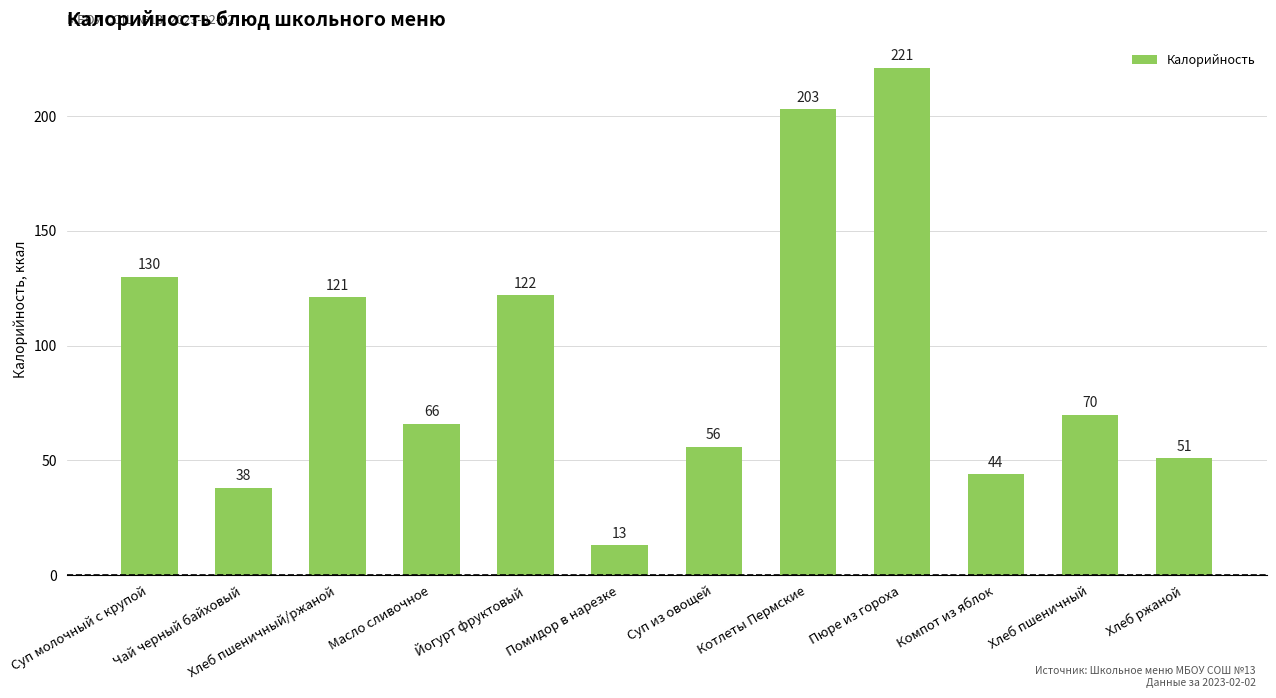

Approximately how many times larger is the value at Пюре из гороха compared to Масло сливочное?

3.3